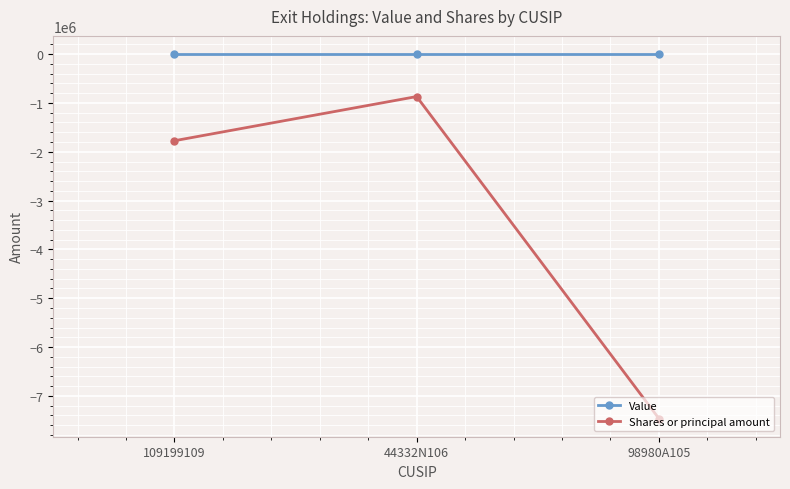

How many data points in Shares or principal amount are above -1774238?

1